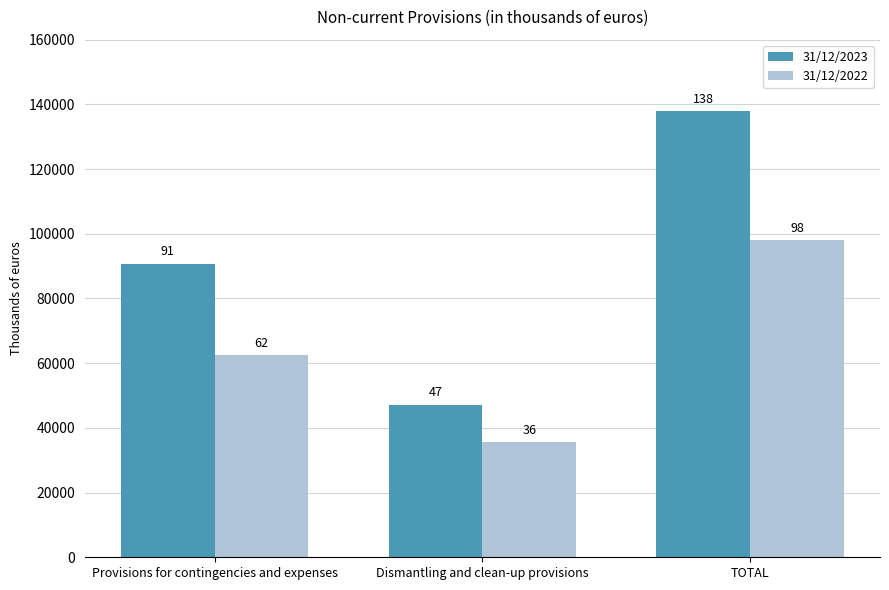

What are all the series names shown in the legend?

31/12/2023, 31/12/2022